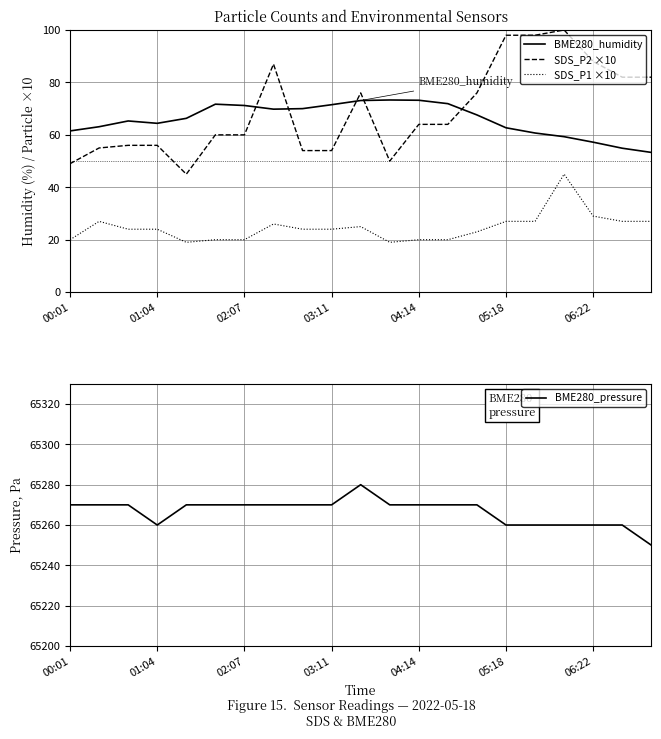

Which category has the highest value in the SDS_P2 ×10 series?

17